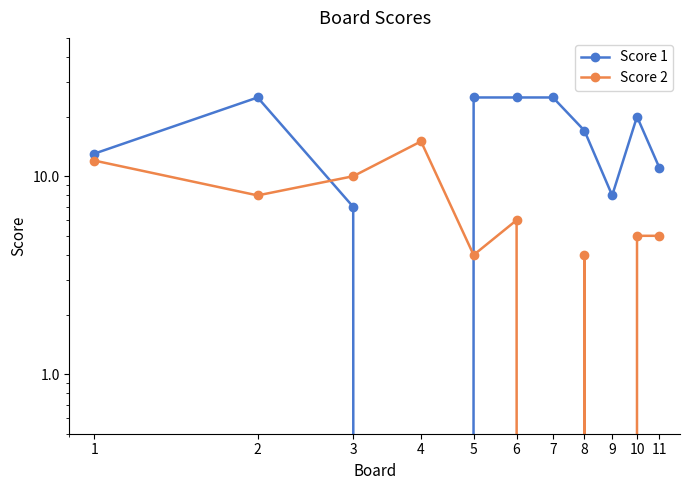

True or false: Score 2 has a value of 9 at 9.

False